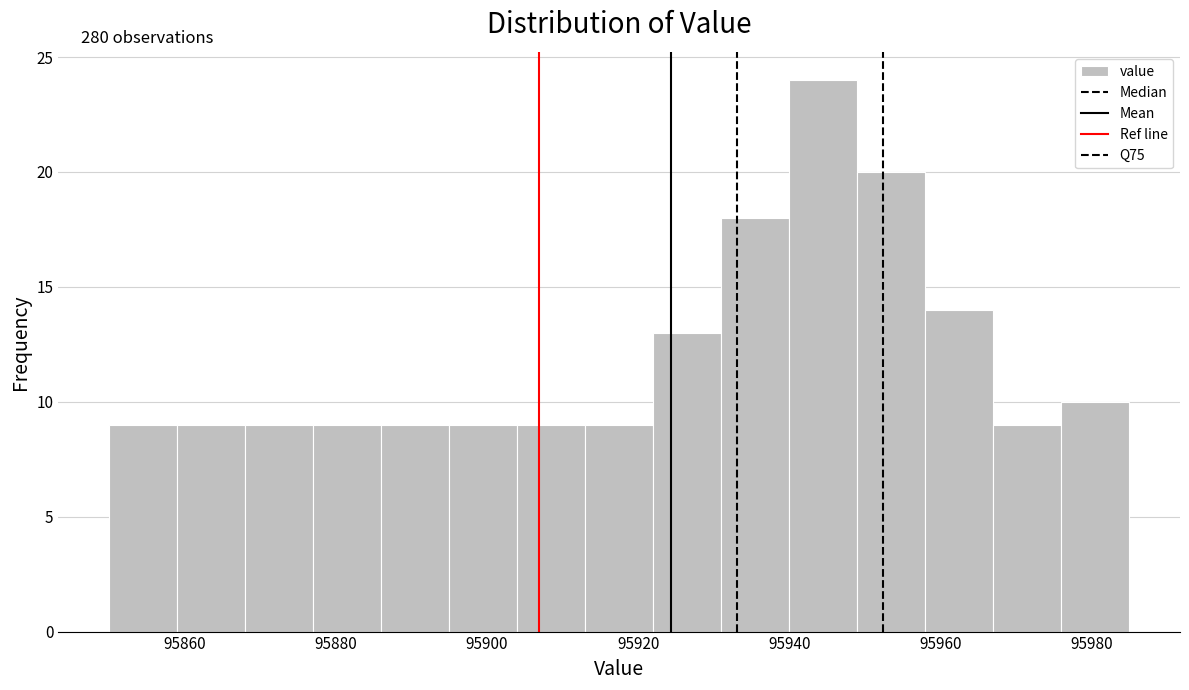

Over which range of the x-axis is the bar tallest?

95940 to 95949